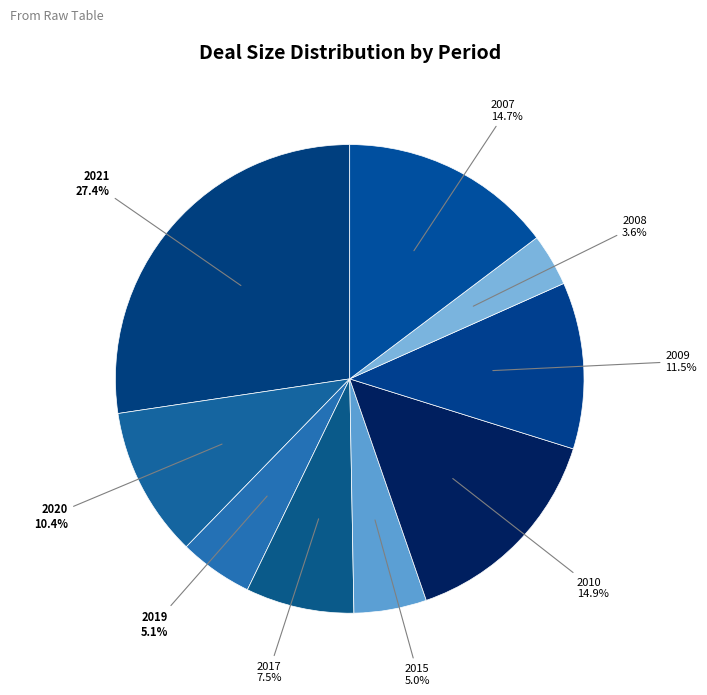

Approximately how many times larger is the value at 2008 compared to 2015?

0.7